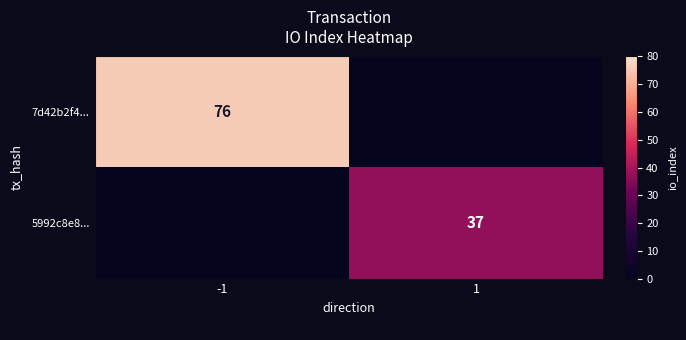

At which category is the sum across all series the highest?

-1